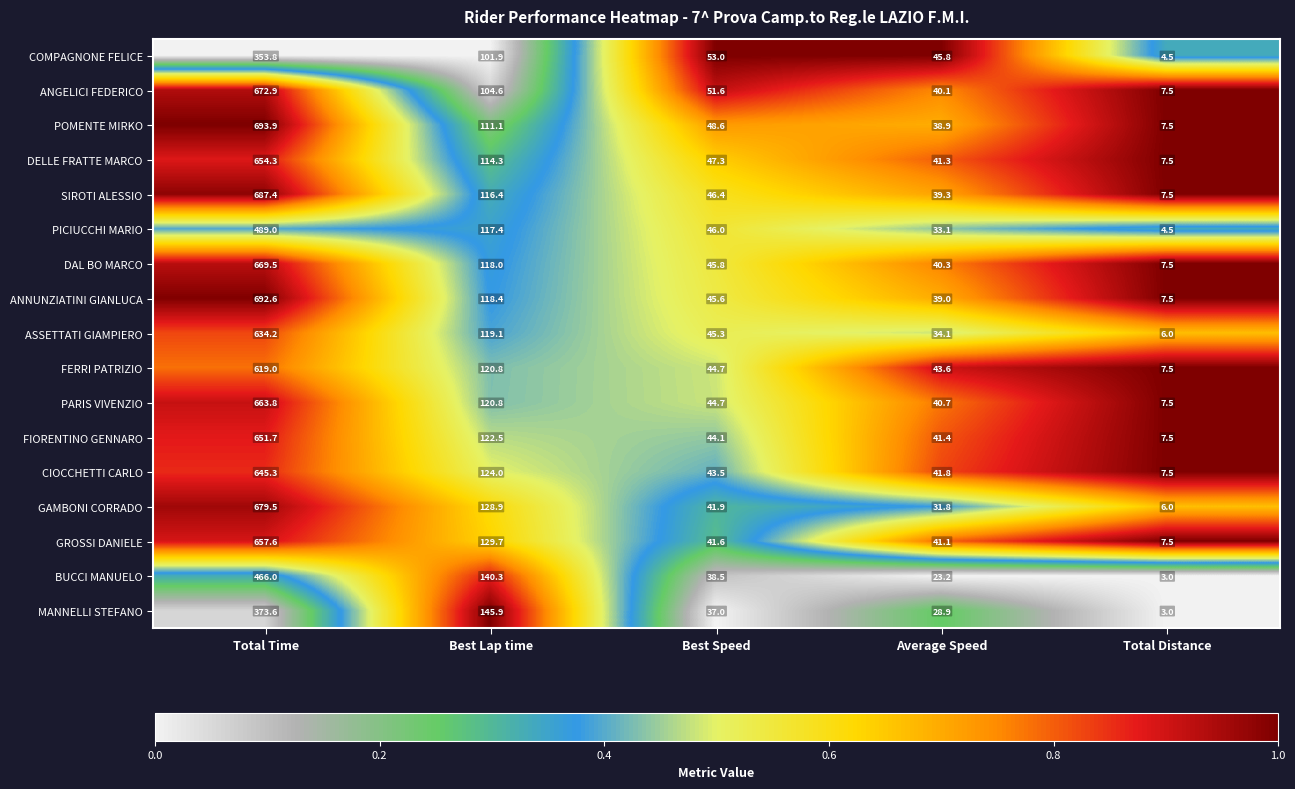

Which series has the largest range (max minus min)?

POMENTE MIRKO